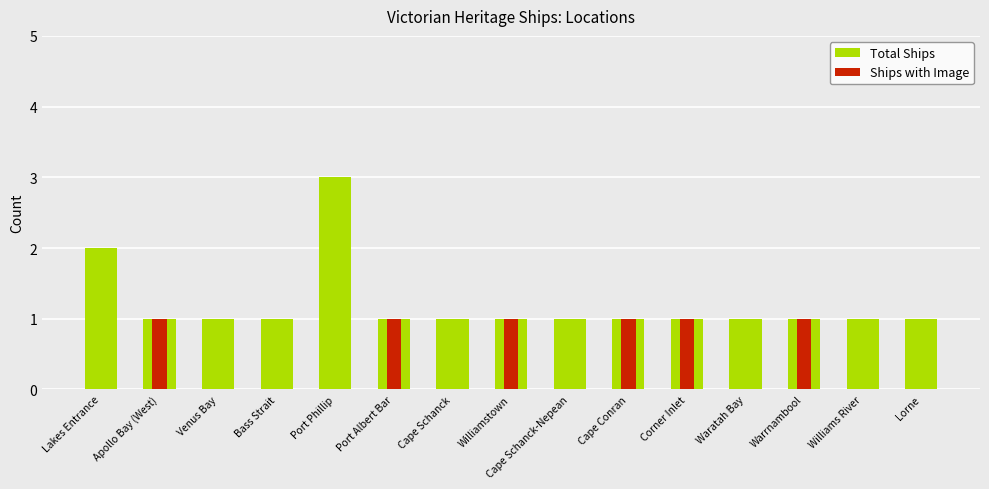

List the series in order of their peak value, highest first.

Total Ships, Ships with Image